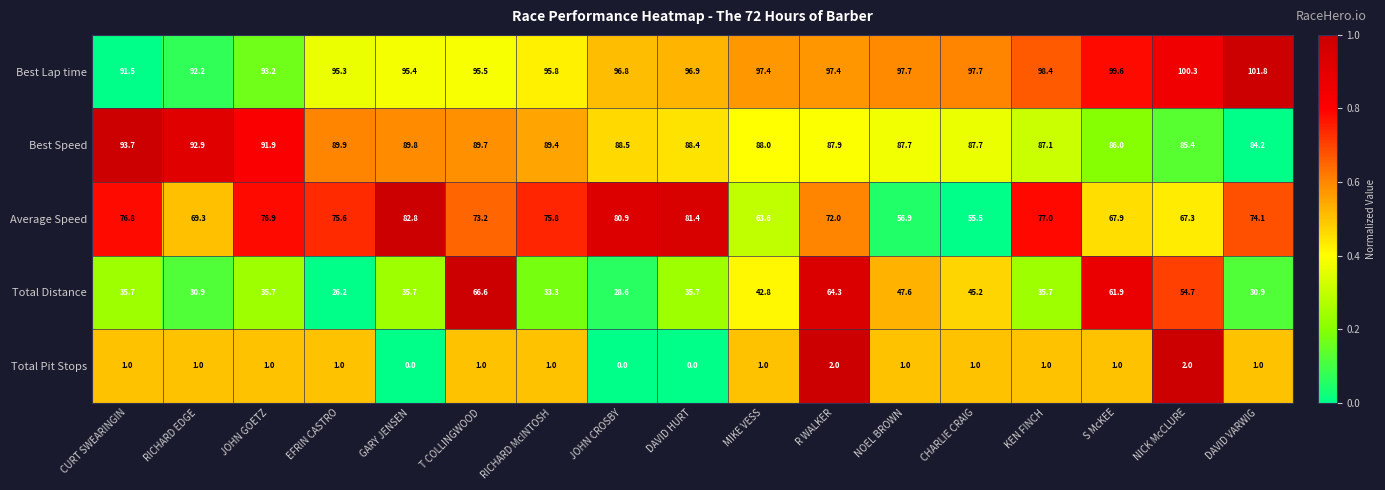

Where does the Total Distance series first go above 35?

CURT SWEARINGIN